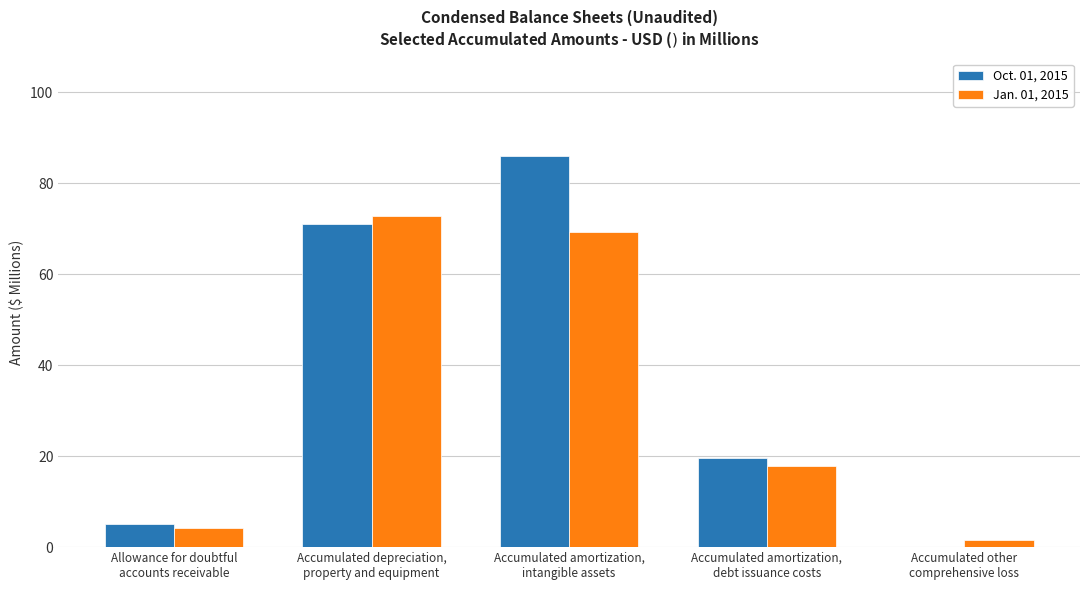

Reading left to right, extract all data points from this chart.

Oct. 01, 2015: Allowance for doubtful
accounts receivable=5.1	Accumulated depreciation,
property and equipment=71.1	Accumulated amortization,
intangible assets=86.0	Accumulated amortization,
debt issuance costs=19.7	Accumulated other
comprehensive loss=0.0
Jan. 01, 2015: Allowance for doubtful
accounts receivable=4.3	Accumulated depreciation,
property and equipment=72.9	Accumulated amortization,
intangible assets=69.3	Accumulated amortization,
debt issuance costs=17.8	Accumulated other
comprehensive loss=1.6